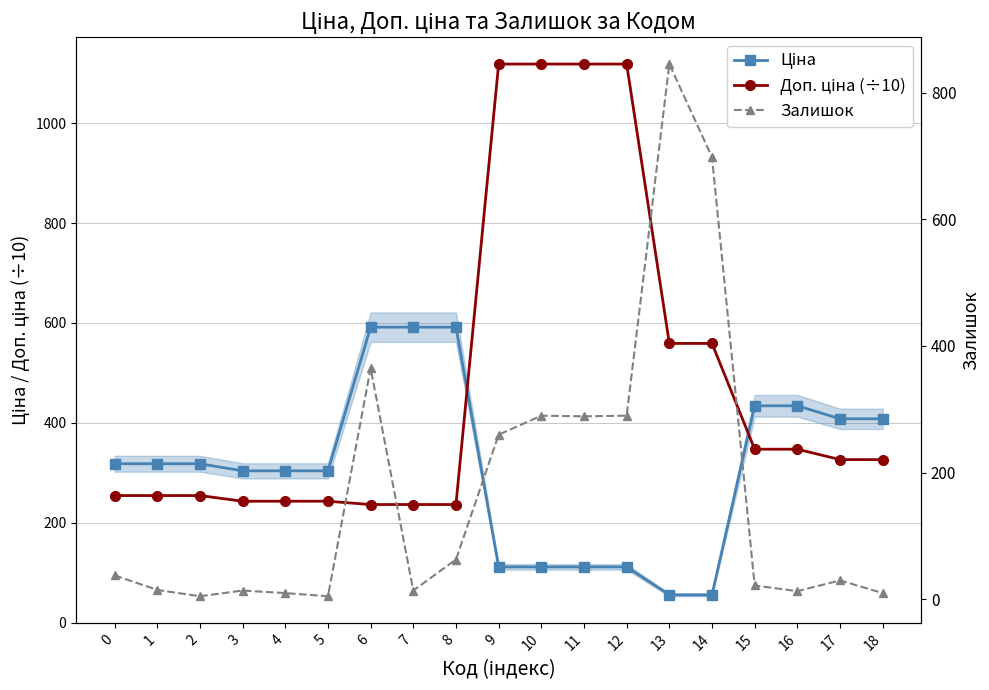

What are all the series names shown in the legend?

Ціна, Доп. ціна (÷10), Залишок